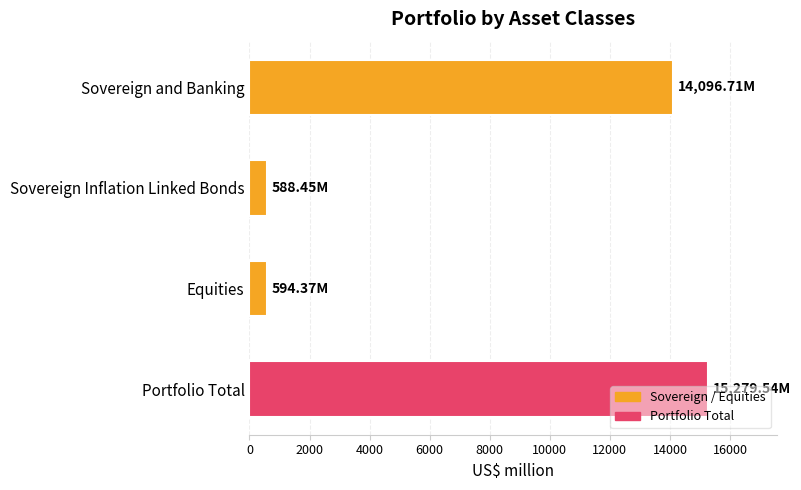

How many data points are above 14096?

2